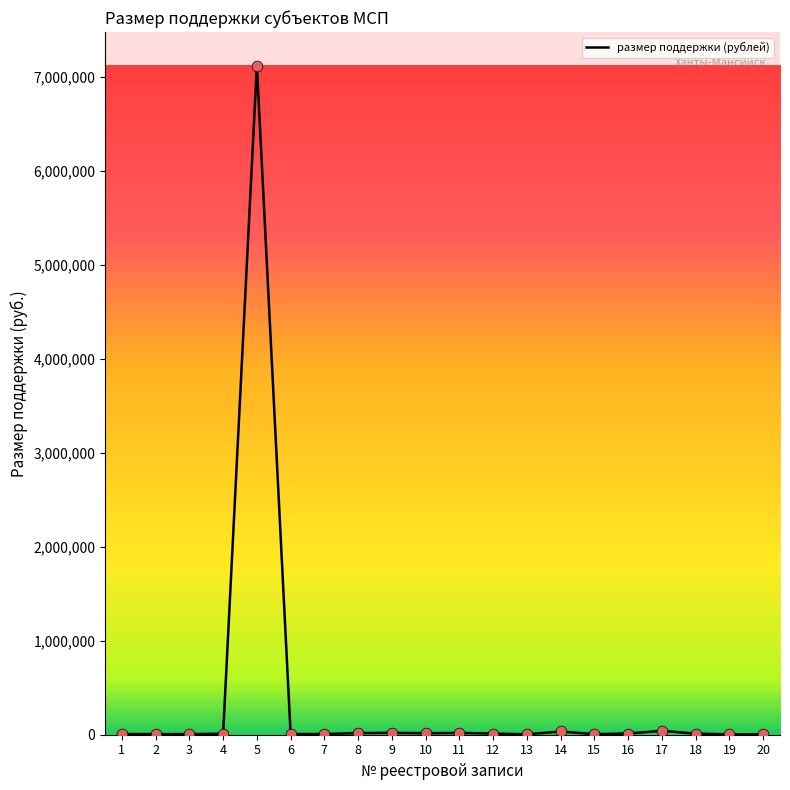

What is the ratio of the value at 20 to the value at 2?

0.5